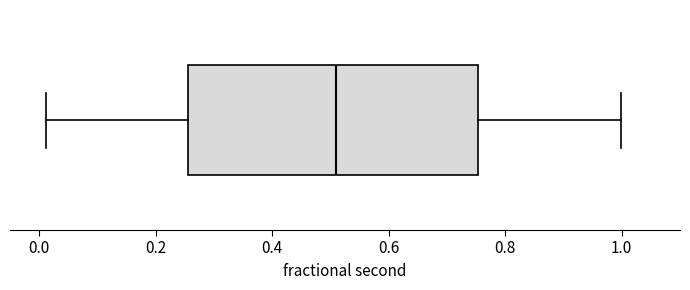

Where does the median line of the box sit on the x-axis? The values are not printed on the chart, so give them approximately, as read against the axis.

0.50